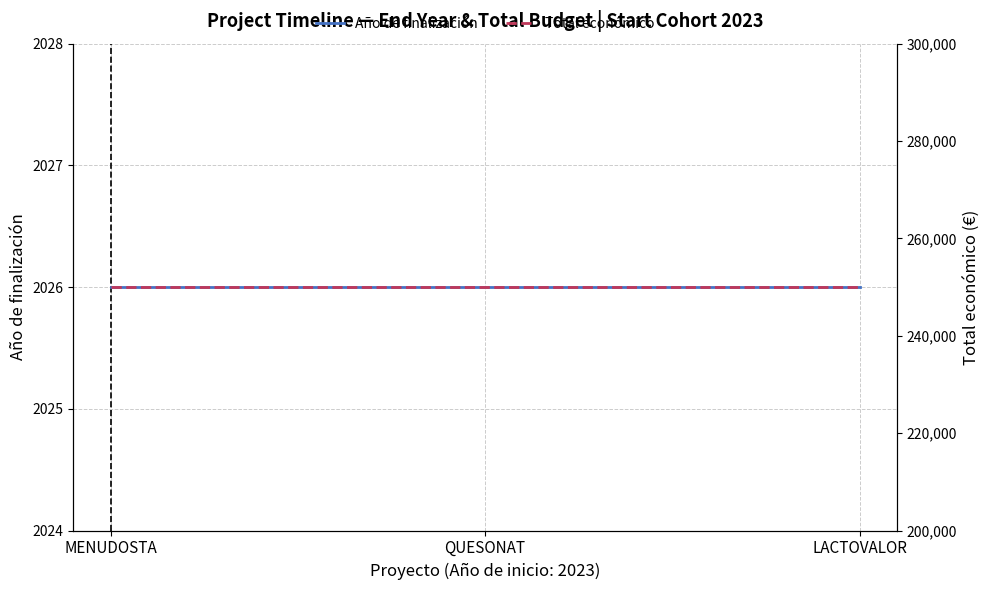

List the series in order of their peak value, highest first.

Total económico, Año de finalización